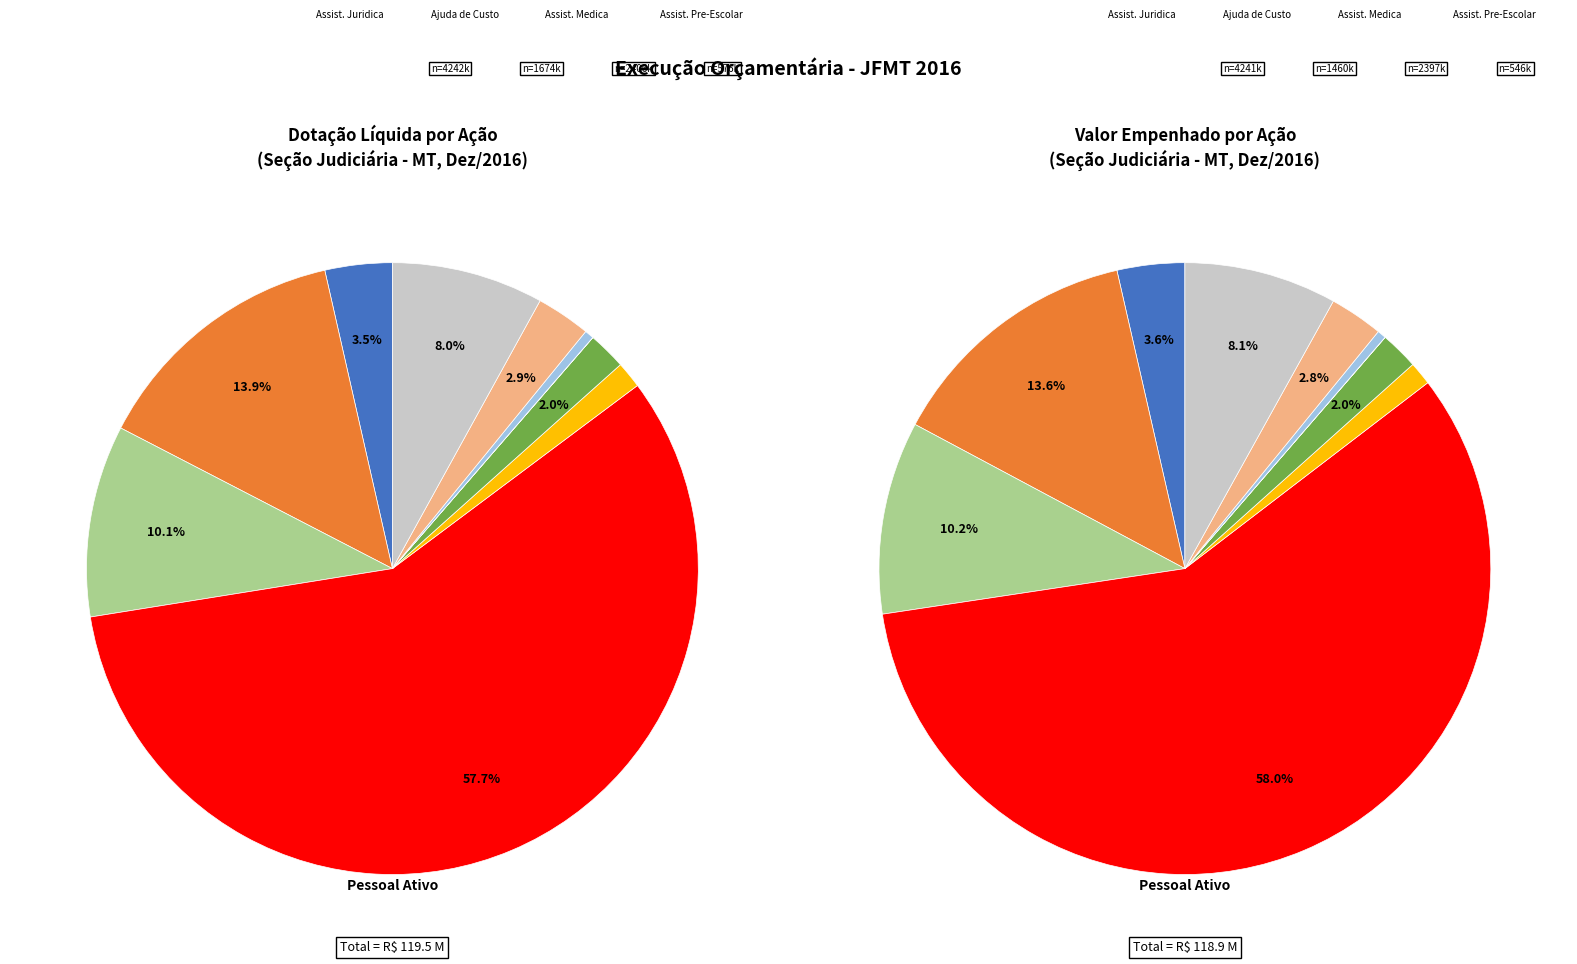

Do AJUDA DE CUSTO PARA MORADIA and JULGAMENTO DE CAUSAS NA JUSTICA FEDERAL together represent more than half of the pie?

No